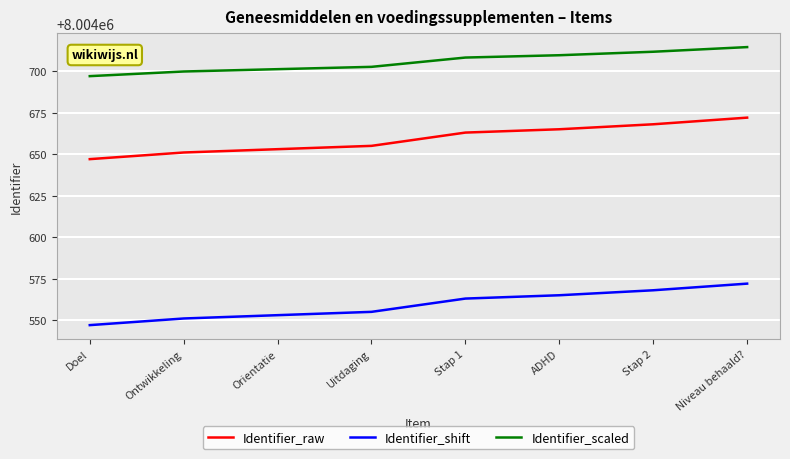

Reading right to left, what are all the values shown in this chart?

Identifier_raw: Niveau behaald?=8004672.0	Stap 2=8004668.0	ADHD=8004665.0	Stap 1=8004663.0	Uitdaging=8004655.0	Orientatie=8004653.0	Ontwikkeling=8004651.0	Doel=8004647.0
Identifier_shift: Niveau behaald?=8004572.0	Stap 2=8004568.0	ADHD=8004565.0	Stap 1=8004563.0	Uitdaging=8004555.0	Orientatie=8004553.0	Ontwikkeling=8004551.0	Doel=8004547.0
Identifier_scaled: Niveau behaald?=8004714.5	Stap 2=8004711.7	ADHD=8004709.6	Stap 1=8004708.2	Uitdaging=8004702.6	Orientatie=8004701.2	Ontwikkeling=8004699.8	Doel=8004697.0